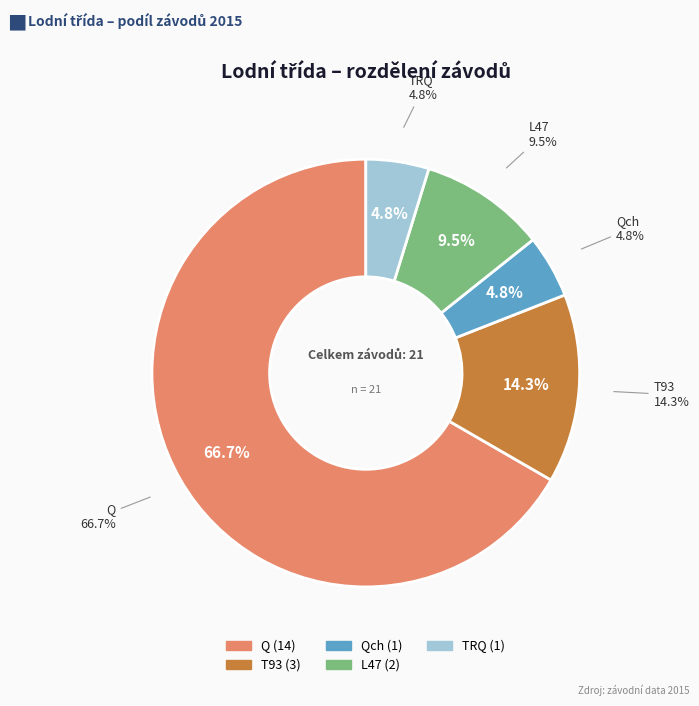

To the nearest percent, what portion does L47 represent?

10%